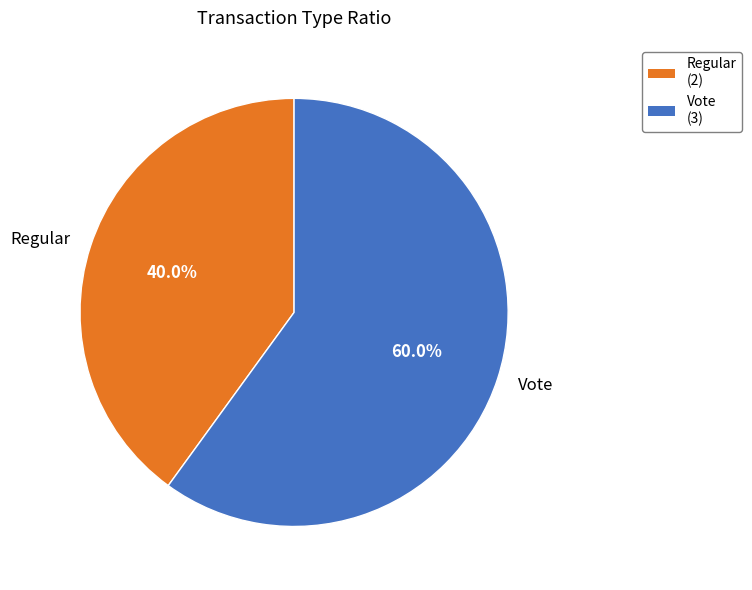

To the nearest percent, what is the combined percentage of Regular and Vote?

100%